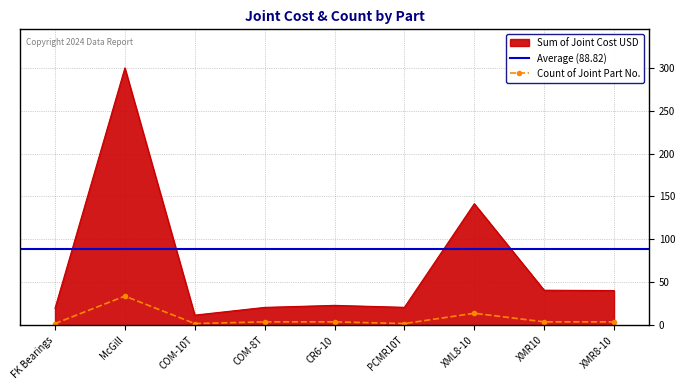

At how many categories does at least one series exceed 296?

1